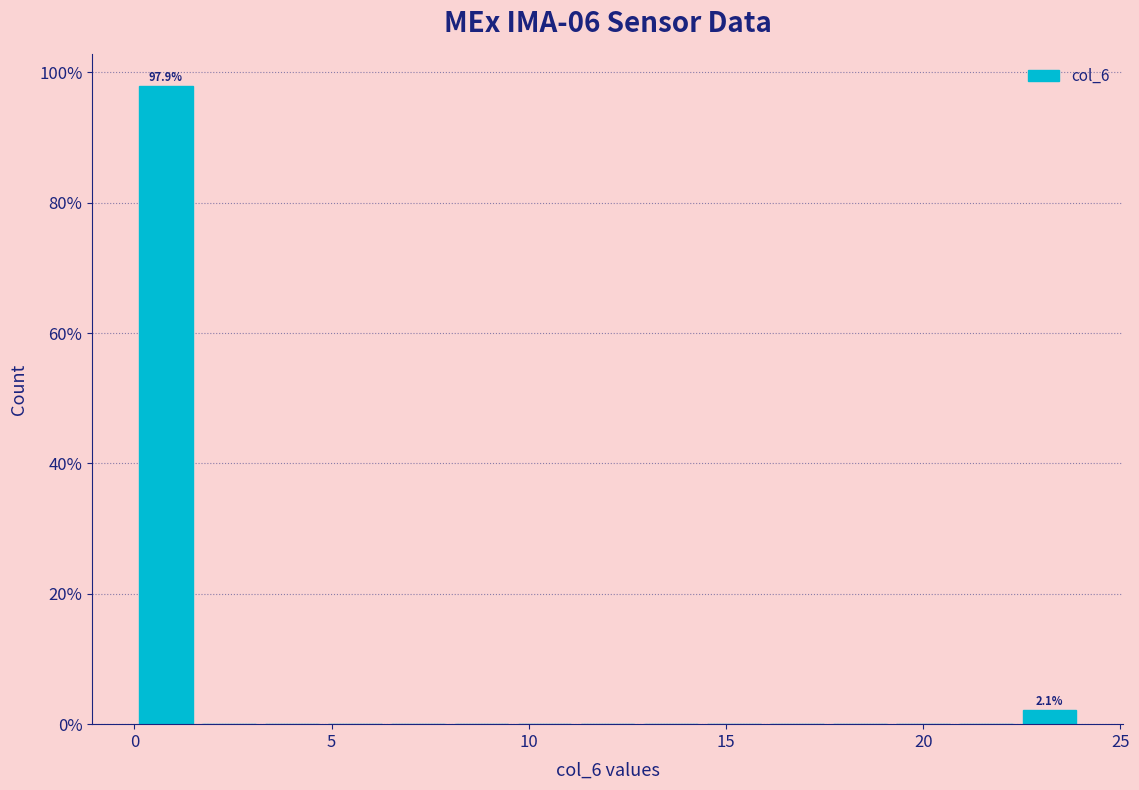

Around what value on the x-axis is the tallest bar? Give the approximate position of its centre, as read against the axis.

1.0